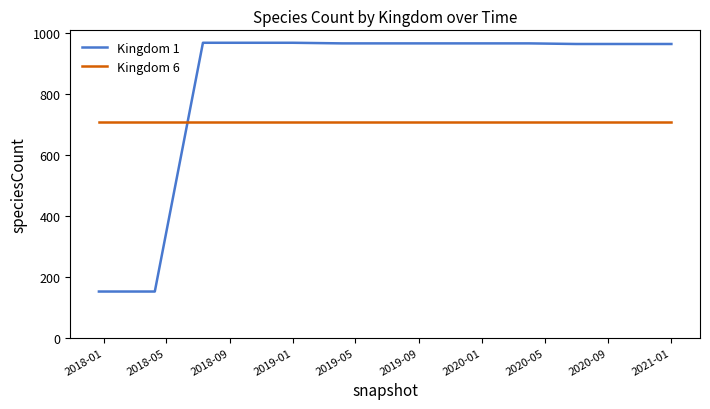

What is the maximum value for Kingdom 1?

967